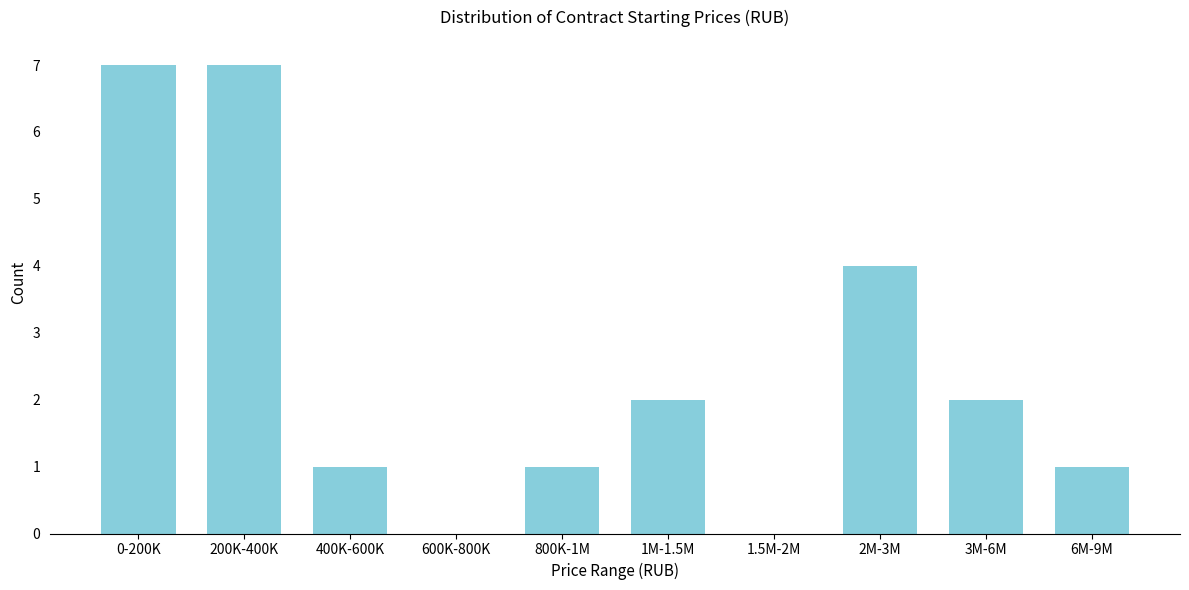

Reading left to right, extract all data points from this chart.

0-200K=7	200K-400K=7	400K-600K=1	600K-800K=0	800K-1M=1	1M-1.5M=2	1.5M-2M=0	2M-3M=4	3M-6M=2	6M-9M=1